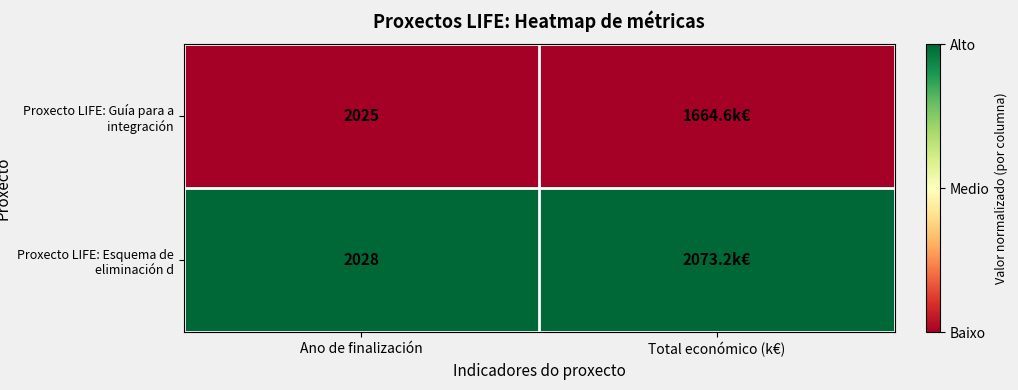

At Ano de finalización, list the series in order from largest to smallest.

Proxecto LIFE: Esquema de eliminación d, Proxecto LIFE: Guía para a integración